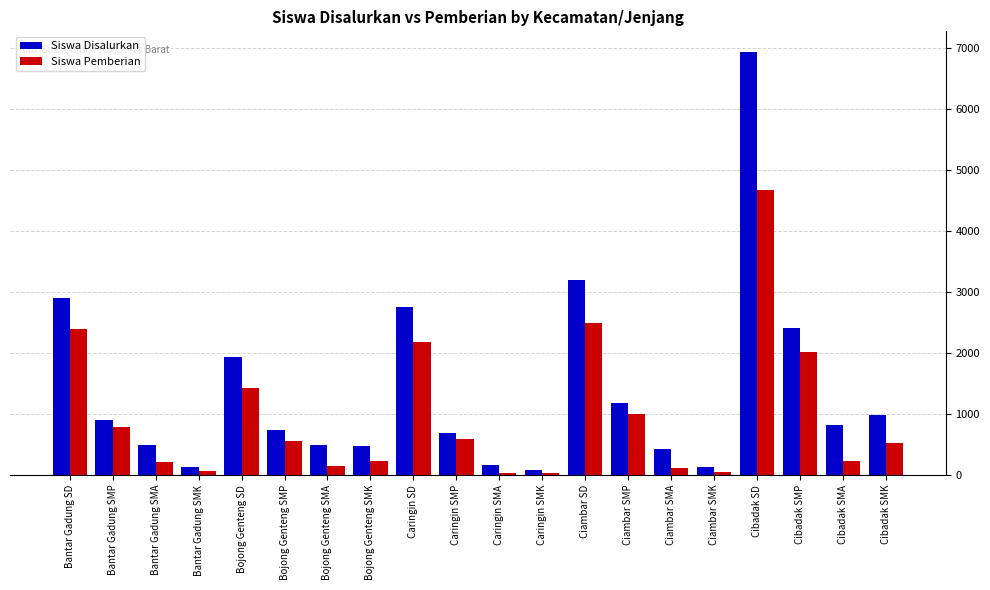

At which category is the sum across all series the highest?

Cibadak SD